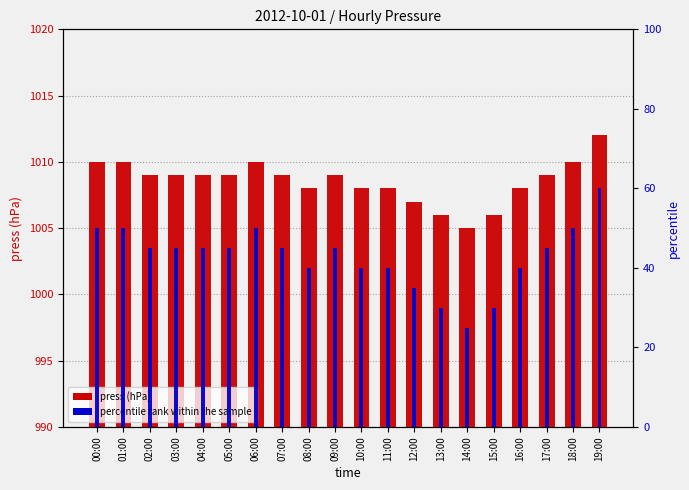

What is the label of the 19th bar from the left?

18:00